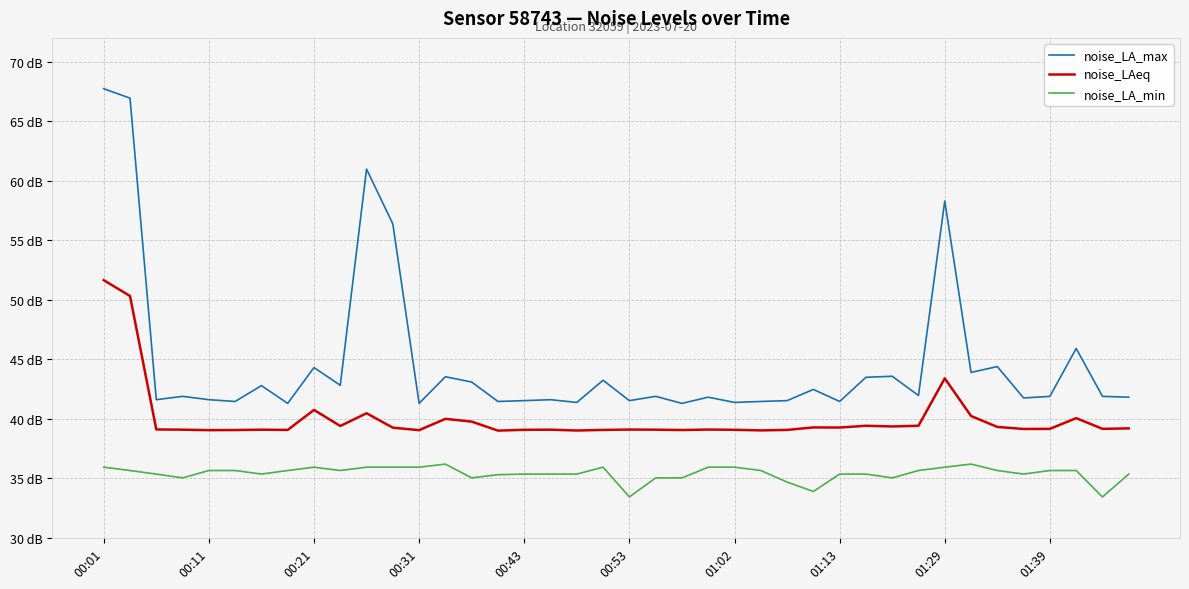

True or false: noise_LA_max and noise_LAeq cross at least once.

False